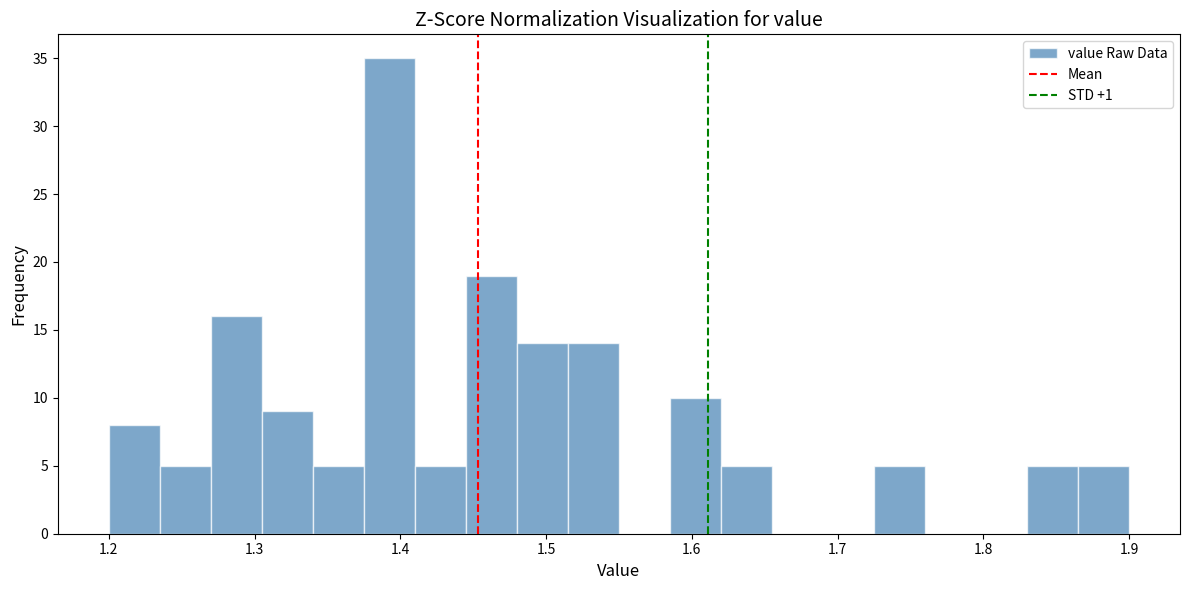

Read against the x-axis, roughly where is the centre of the tallest bar?

1.39